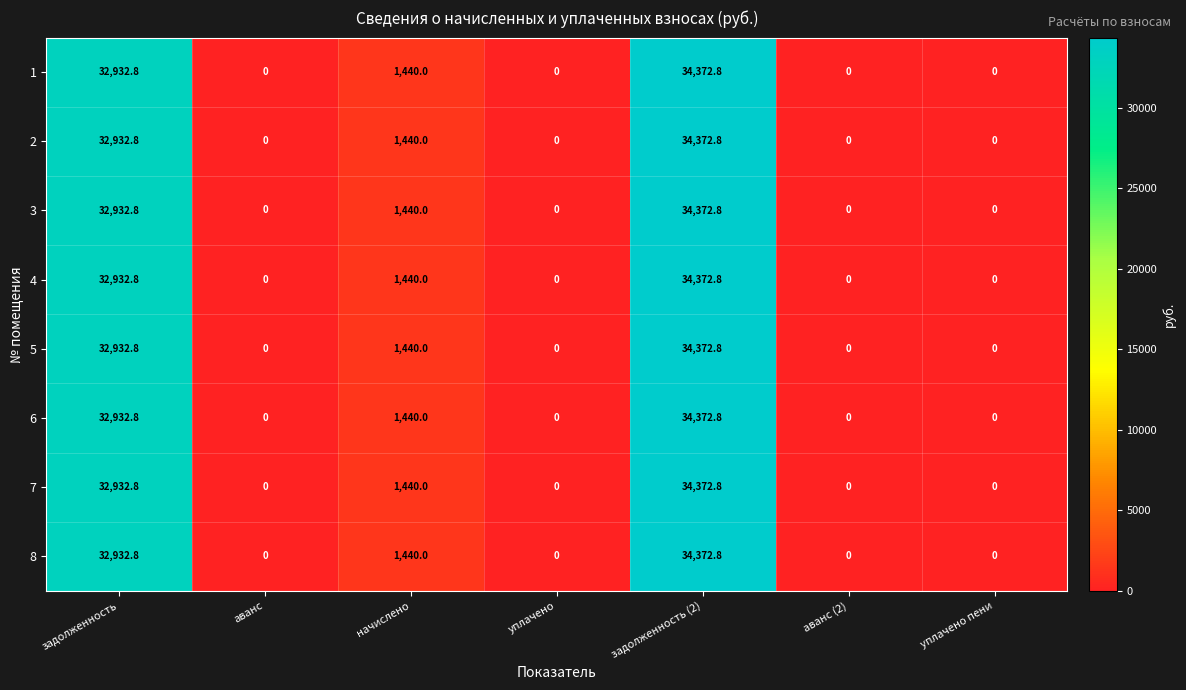

What is the difference between the maximum and minimum values in the 1 series?

34372.8